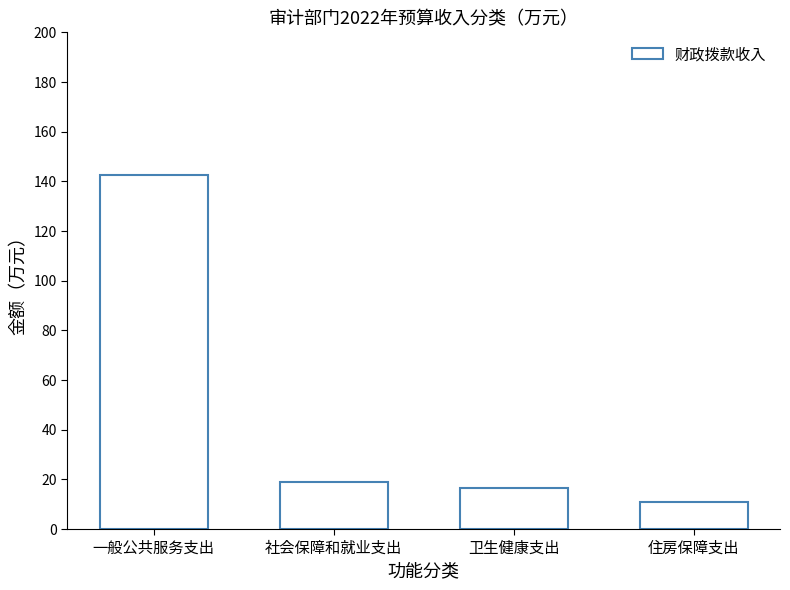

What is the label of the 3rd bar from the left?

卫生健康支出